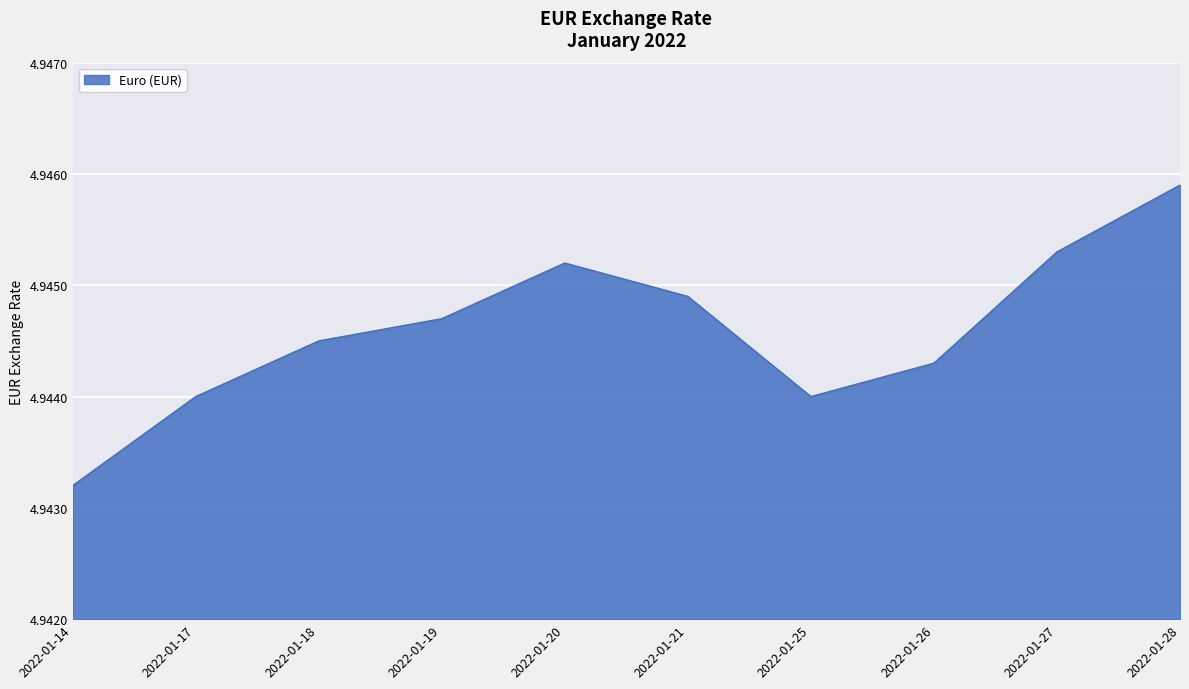

Which category has the highest value across all series?

2022-01-28